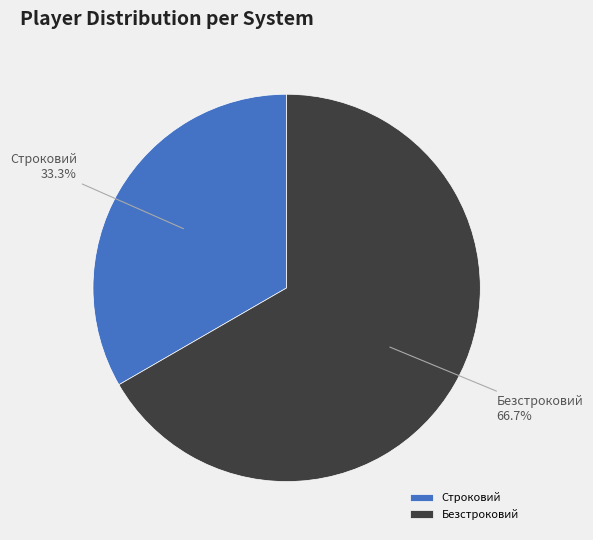

Combined, what portion of the pie is Строковий and Безстроковий?

100.0%